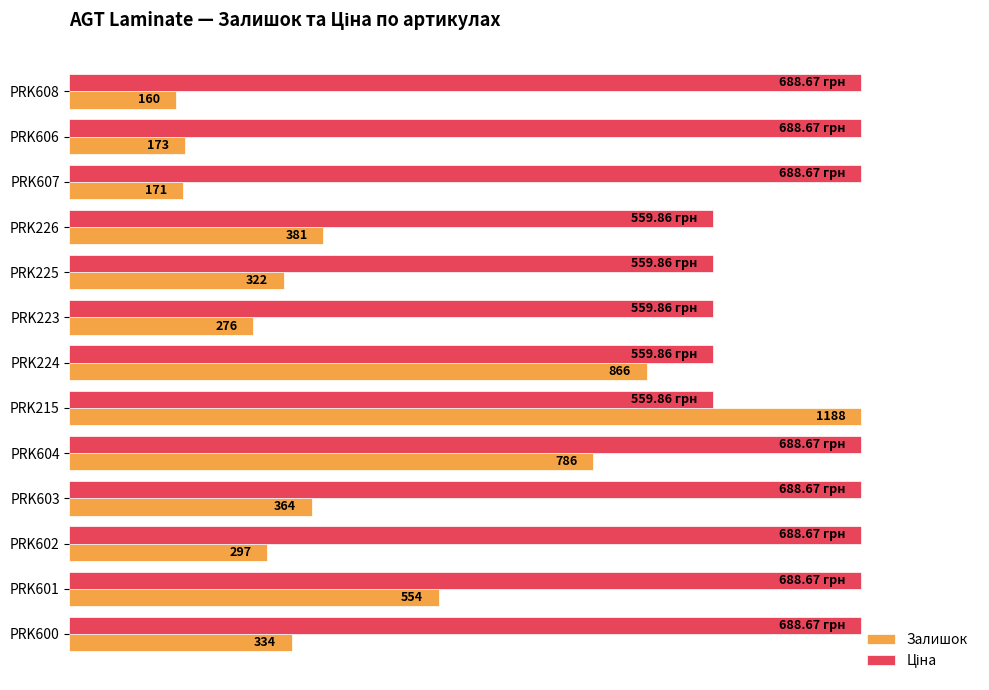

What are all the series names shown in the legend?

Залишок, Ціна